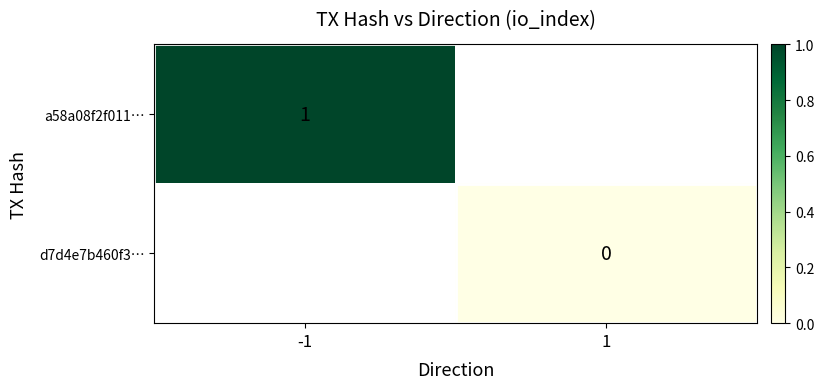

Is it true that a58a08f2f011… equals 0 at -1?

False